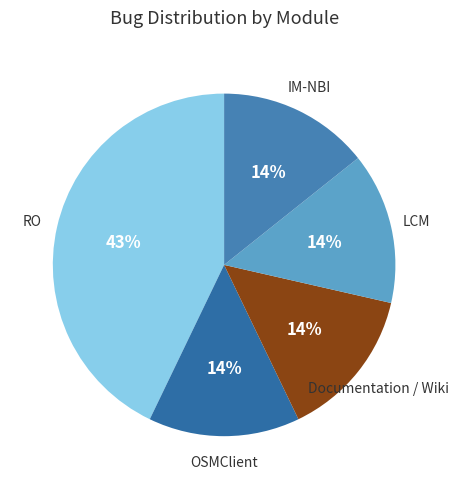

To the nearest percent, what is the average slice percentage?

20%